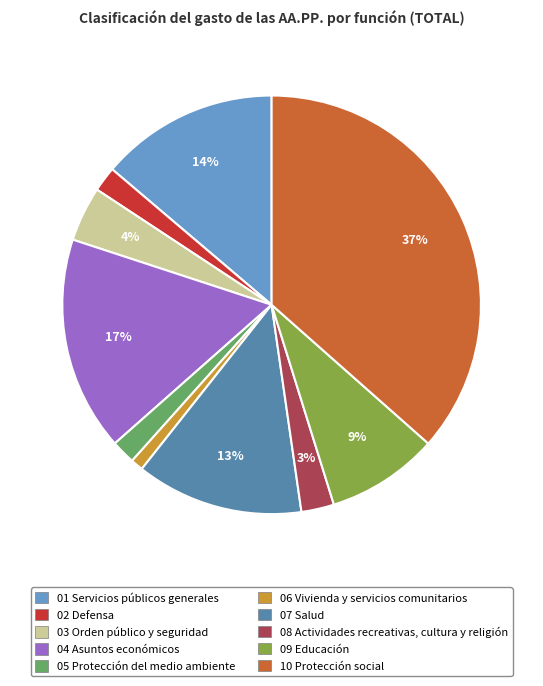

True or false: 07 Salud accounts for 8% of the total.

False